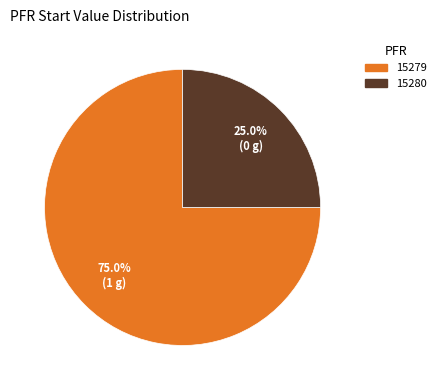

How many segments does this pie chart have?

2